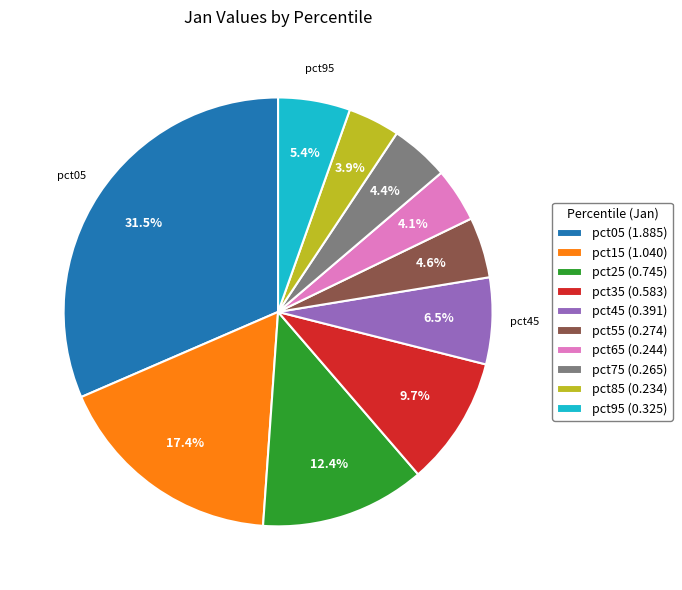

True or false: pct35 accounts for 10% of the total.

True